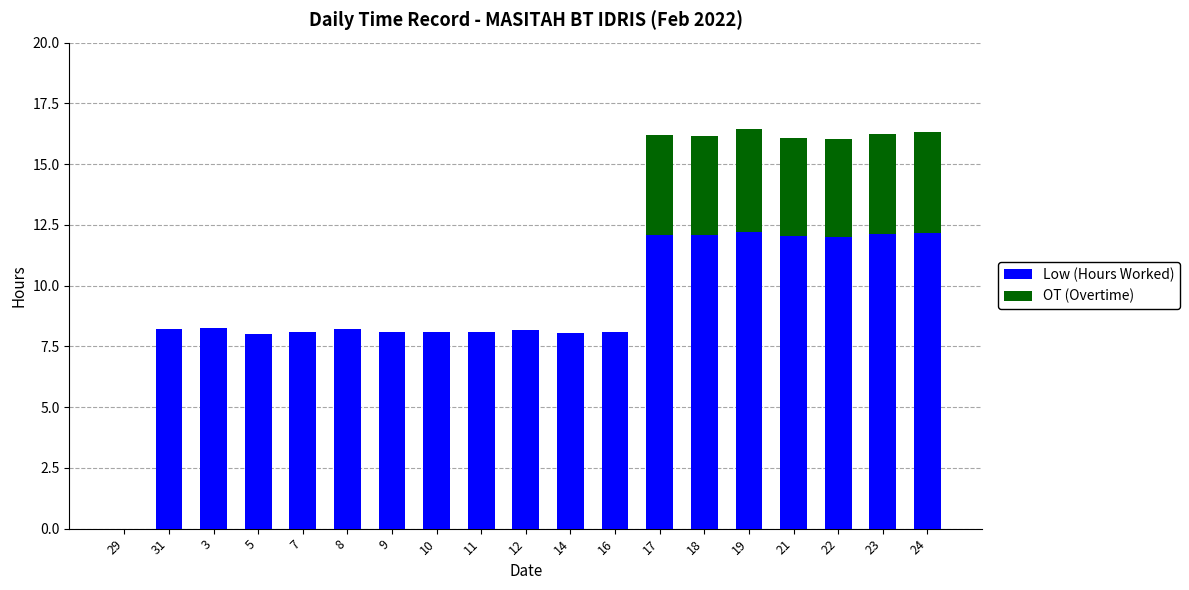

What is the highest value of the Low (Hours Worked) series?

12.2